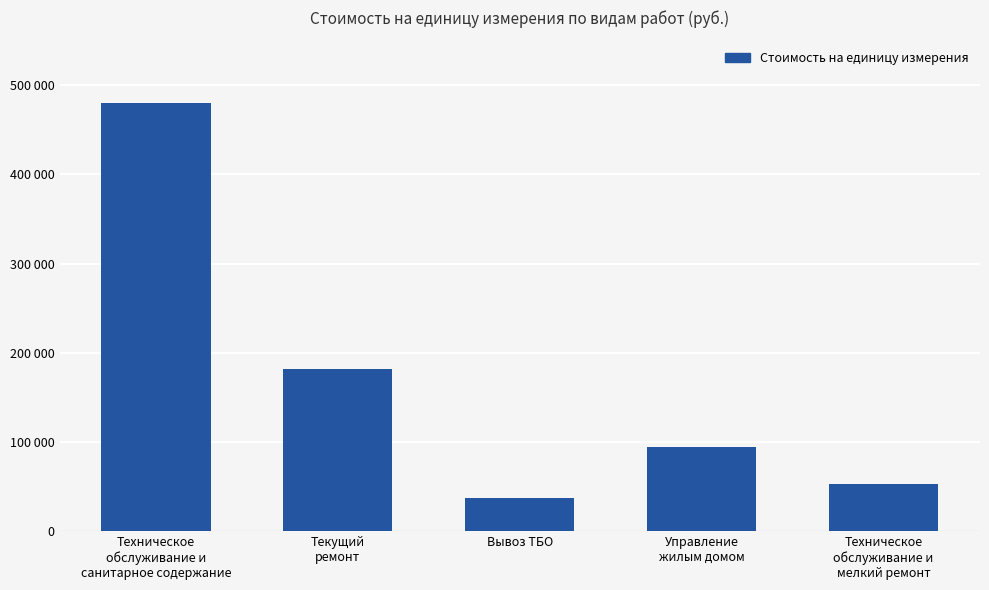

The value at Управление
жилым домом is 62872.4. True or false?

False